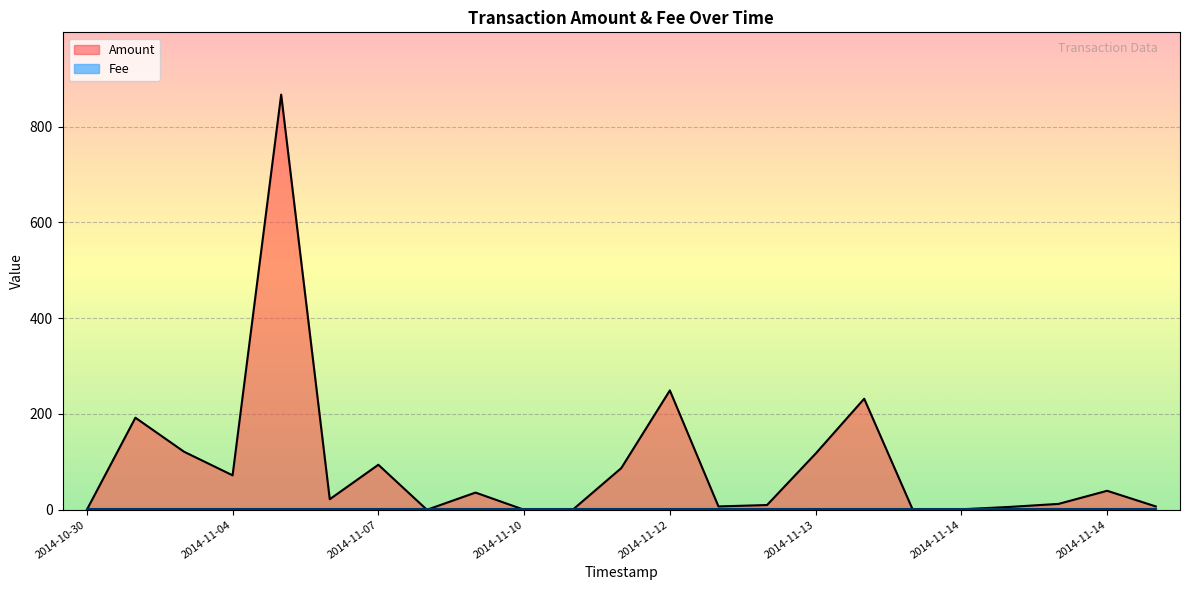

How many intersections are there between Amount and Fee?

7